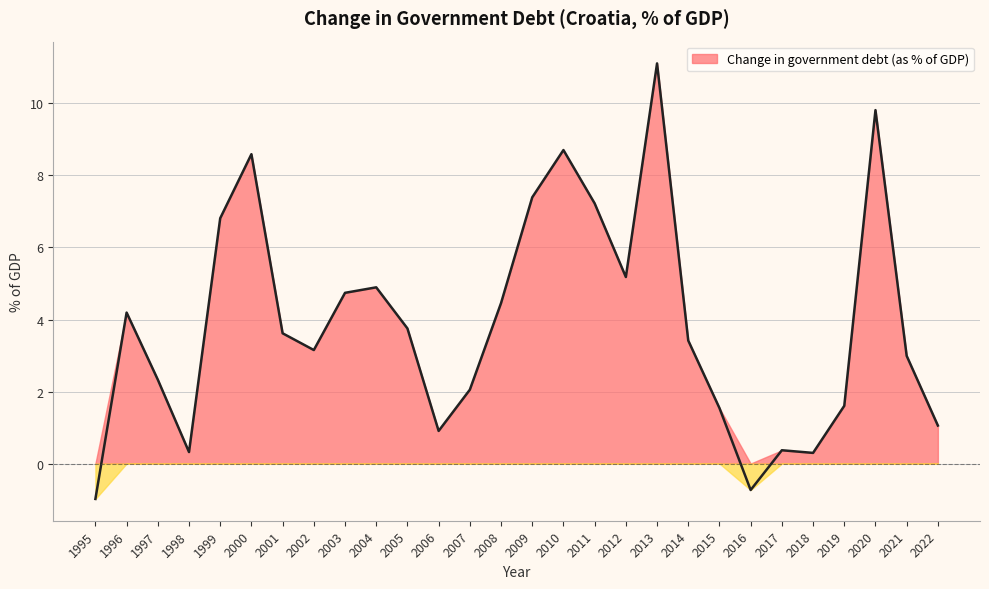

At which category does the data reach its first local peak?

1996